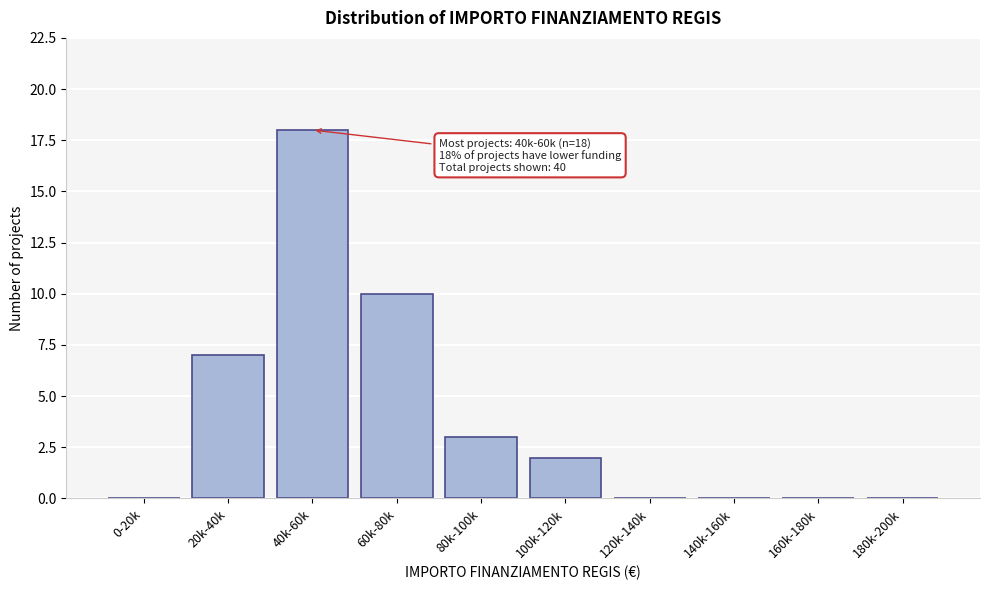

Reading right to left, transcribe all the data shown in this chart.

180k-200k=0	160k-180k=0	140k-160k=0	120k-140k=0	100k-120k=2	80k-100k=3	60k-80k=10	40k-60k=18	20k-40k=7	0-20k=0